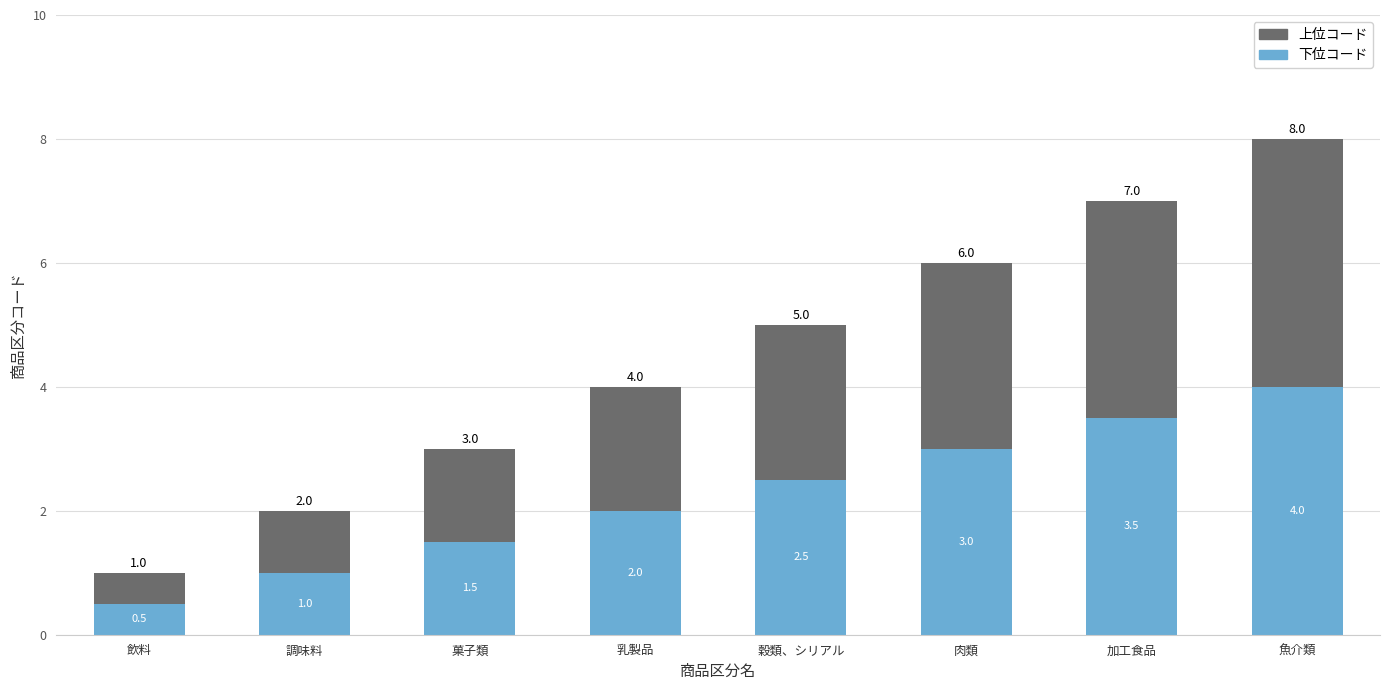

Reading right to left, what are the values for 下位コード?

魚介類=4.0	加工食品=3.5	肉類=3.0	穀類、シリアル=2.5	乳製品=2.0	菓子類=1.5	調味料=1.0	飲料=0.5